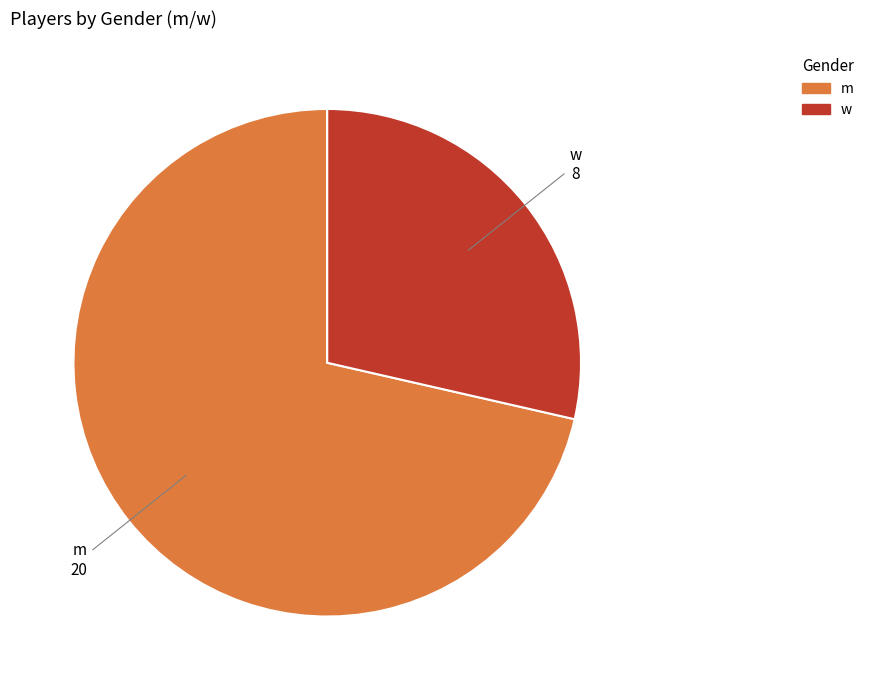

Rank the categories by value from highest to lowest.

m, w